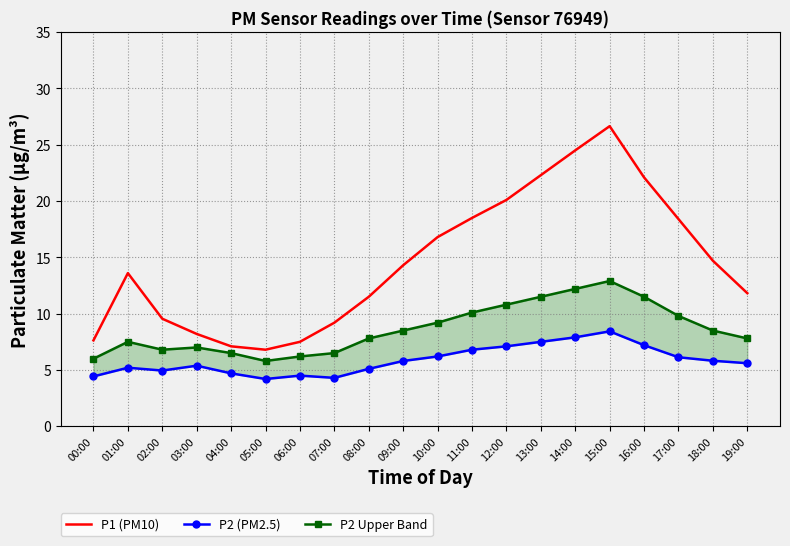

What is the value of the P2 (PM2.5) point at the 15th from the left?

7.9